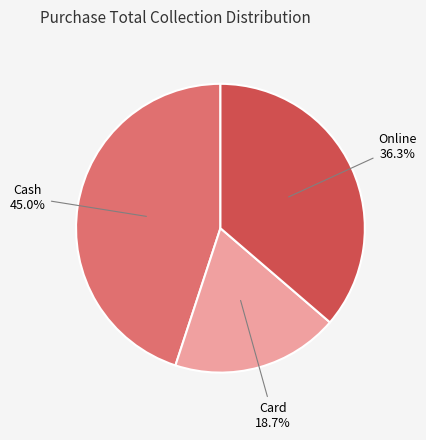

What is the ratio of the value at Online to the value at Card?

1.9